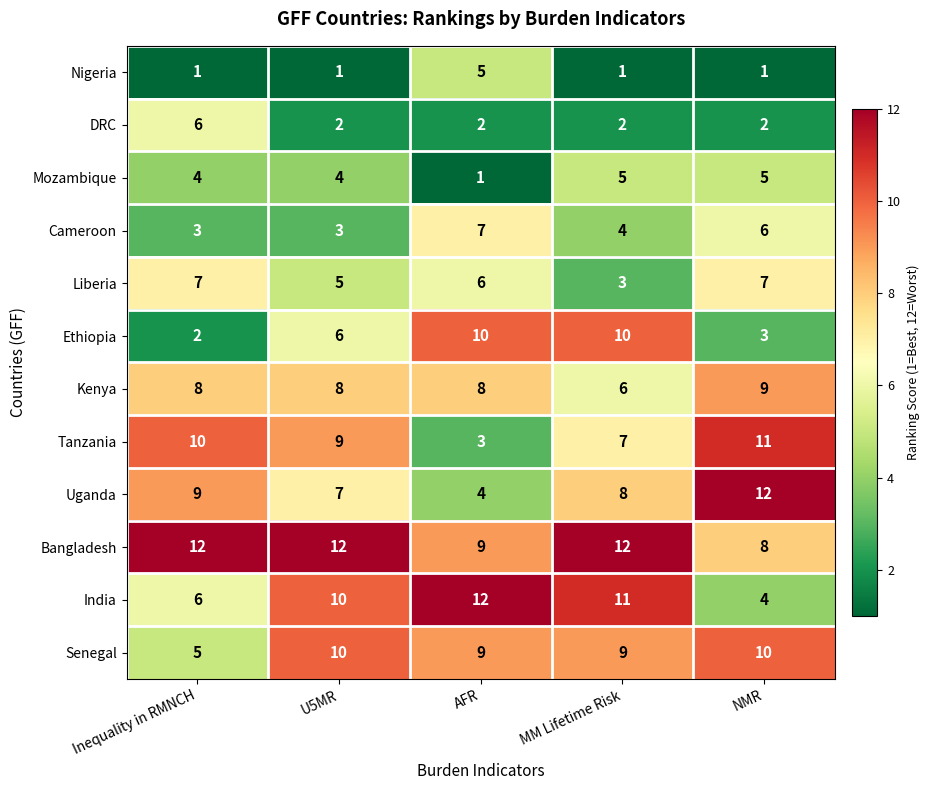

Rank the series at NMR from highest to lowest value.

Uganda, Tanzania, Senegal, Kenya, Bangladesh, Liberia, Cameroon, Mozambique, India, Ethiopia, DRC, Nigeria